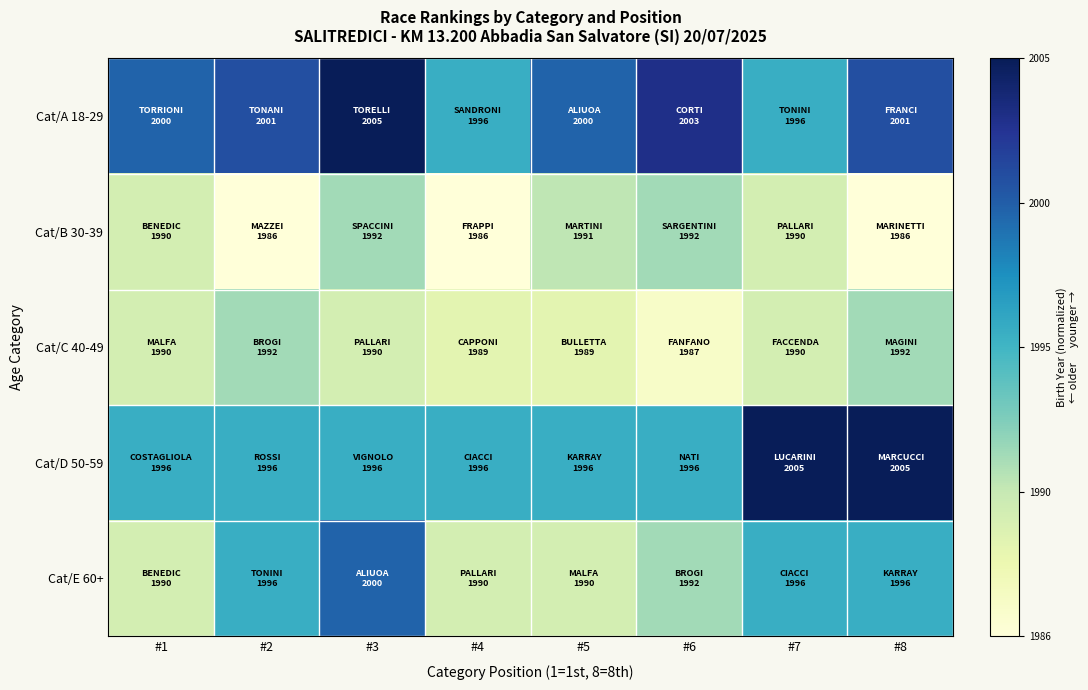

What is the greatest value displayed?

1.0